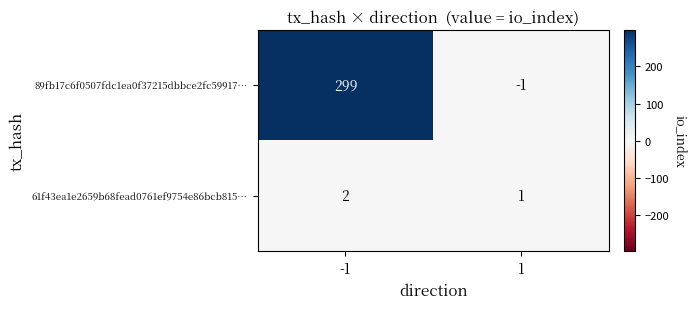

What is the sum of the 89fb17c6f0507fdc1ea0f37215dbbce2fc59917… values at 1 and -1?

298